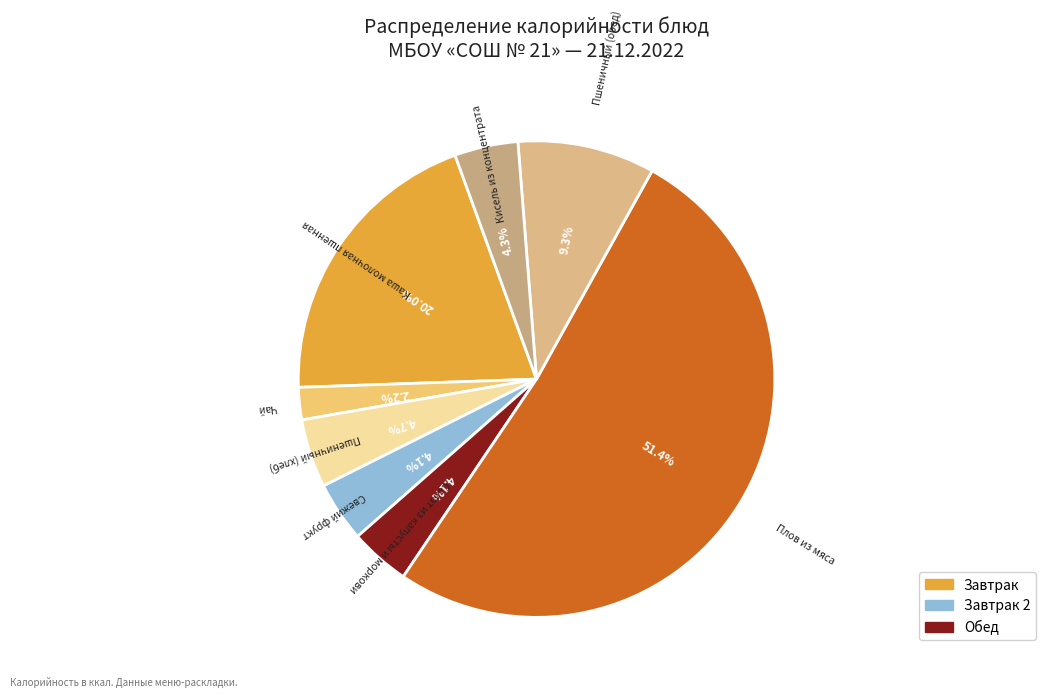

What is the largest slice in the pie chart?

Плов из мяса